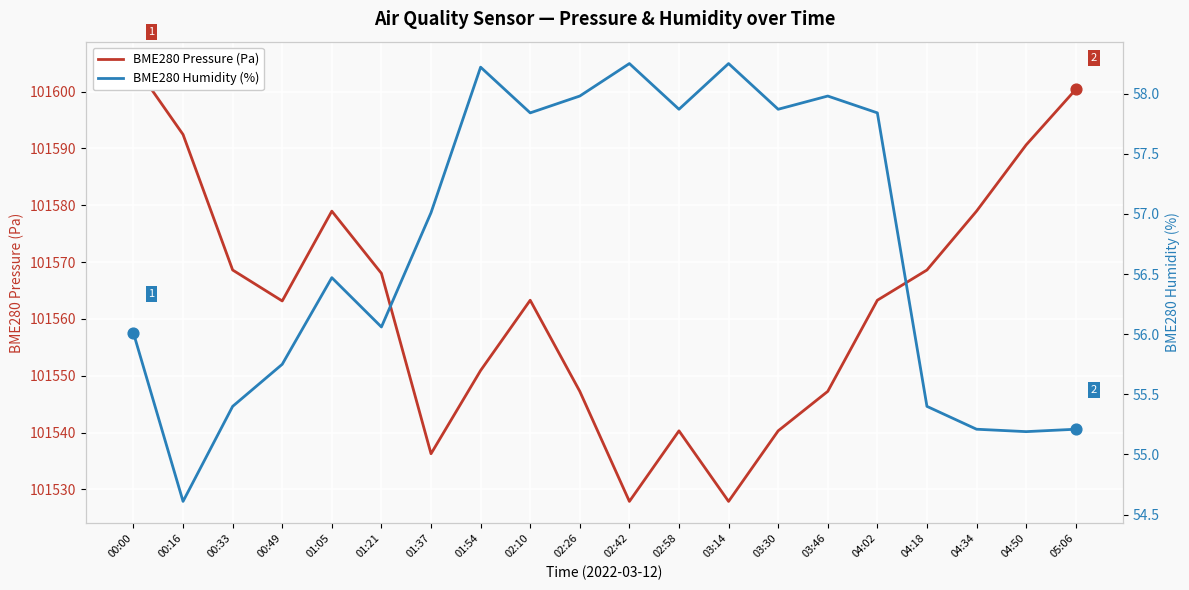

Which series has the largest Y range (max minus min)?

BME280 Pressure (Pa)